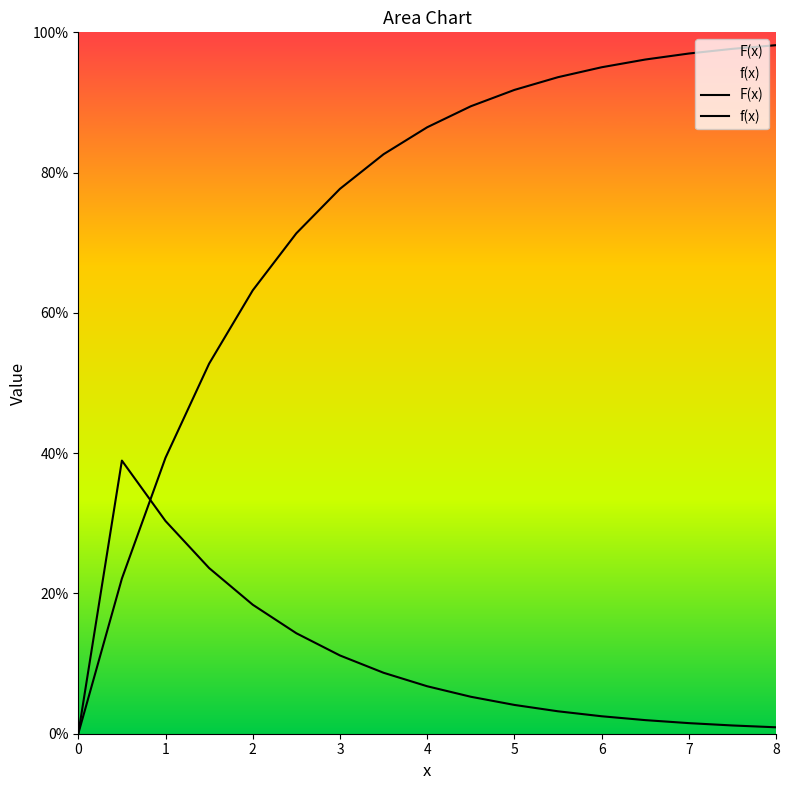

Does the chart display data point markers on the line(s)?

No